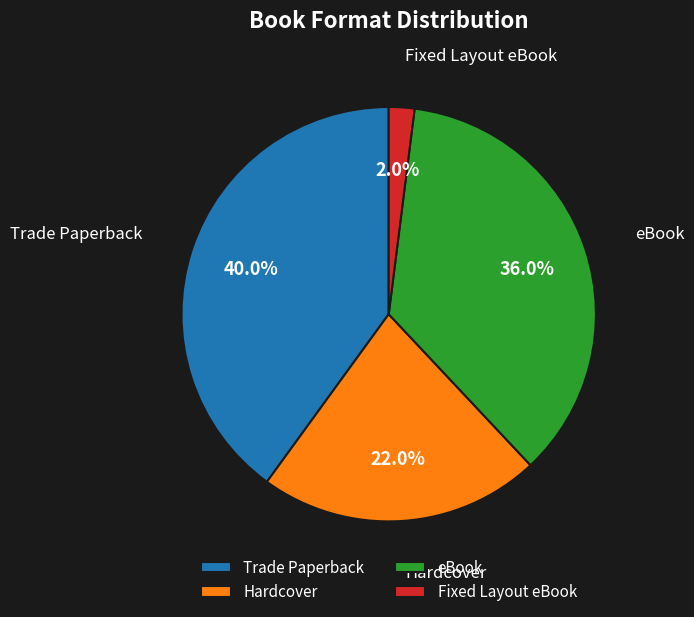

Do eBook and Hardcover together represent more than half of the pie?

Yes